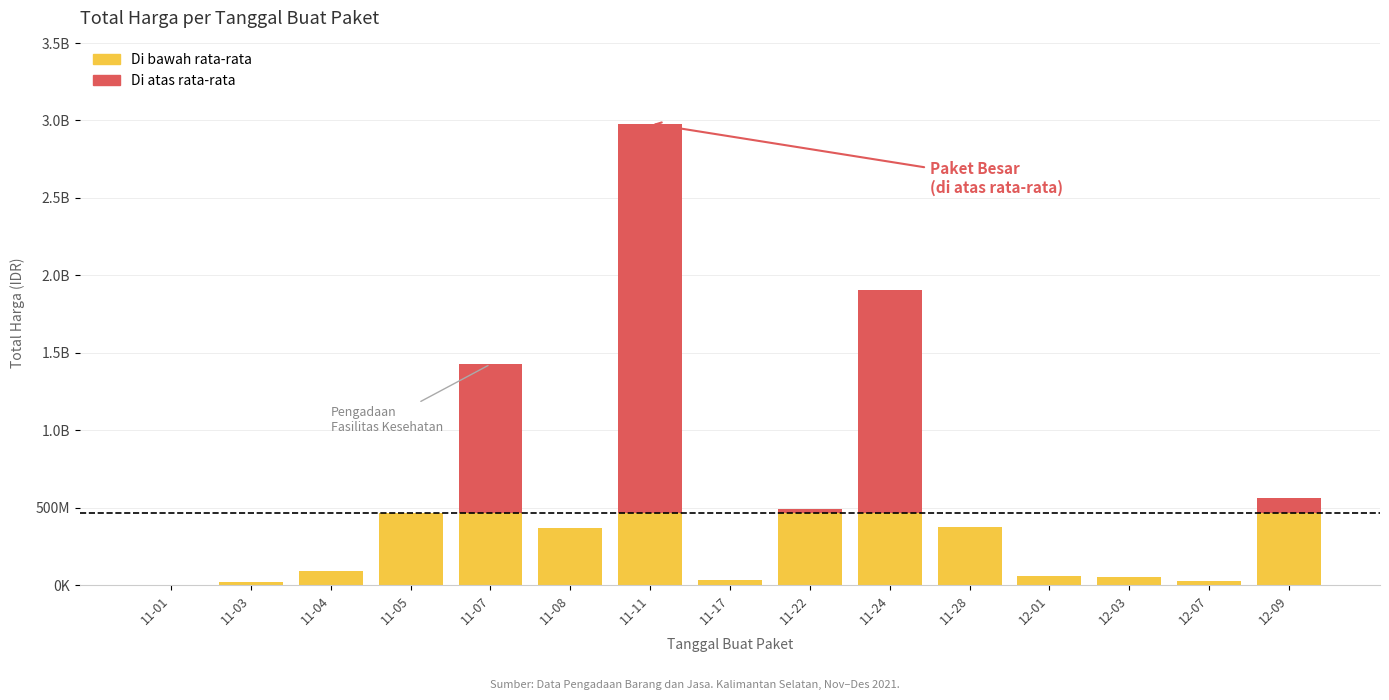

Are the bars horizontal?

No